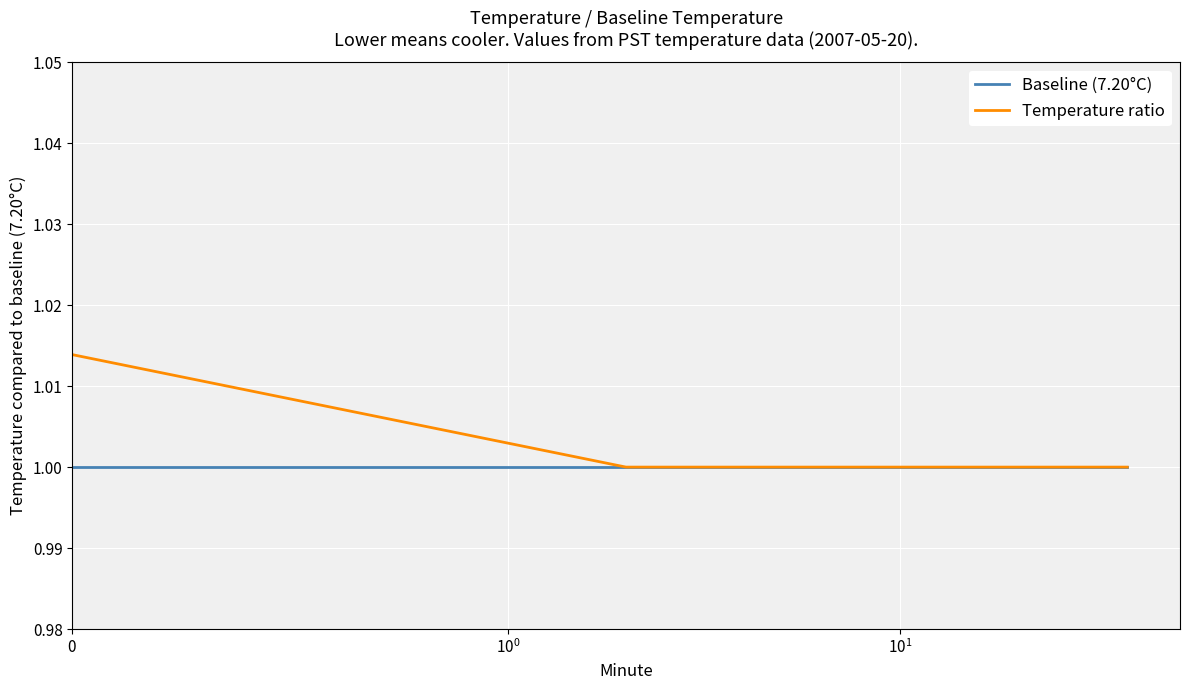

Rank the series by their maximum value, from lowest to highest.

Baseline (7.20°C), Temperature ratio